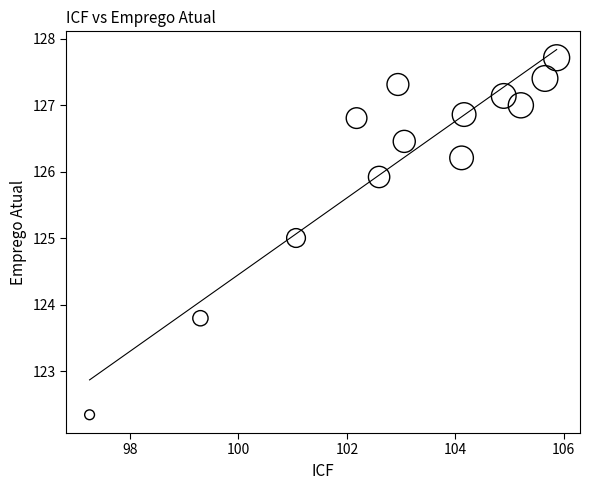

What is the range of Y values (max minus min)?

5.4